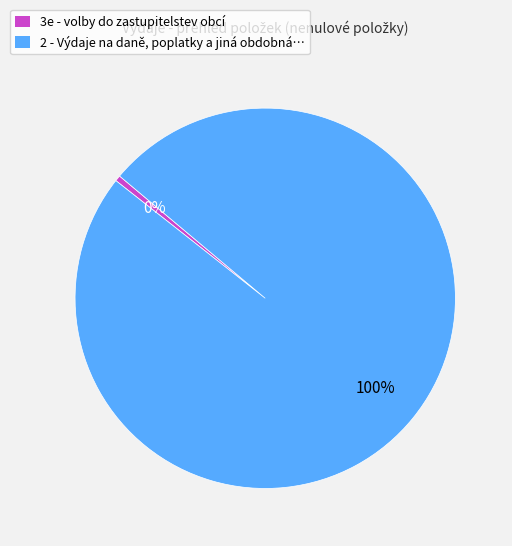

To the nearest percent, what is the average slice percentage?

50%